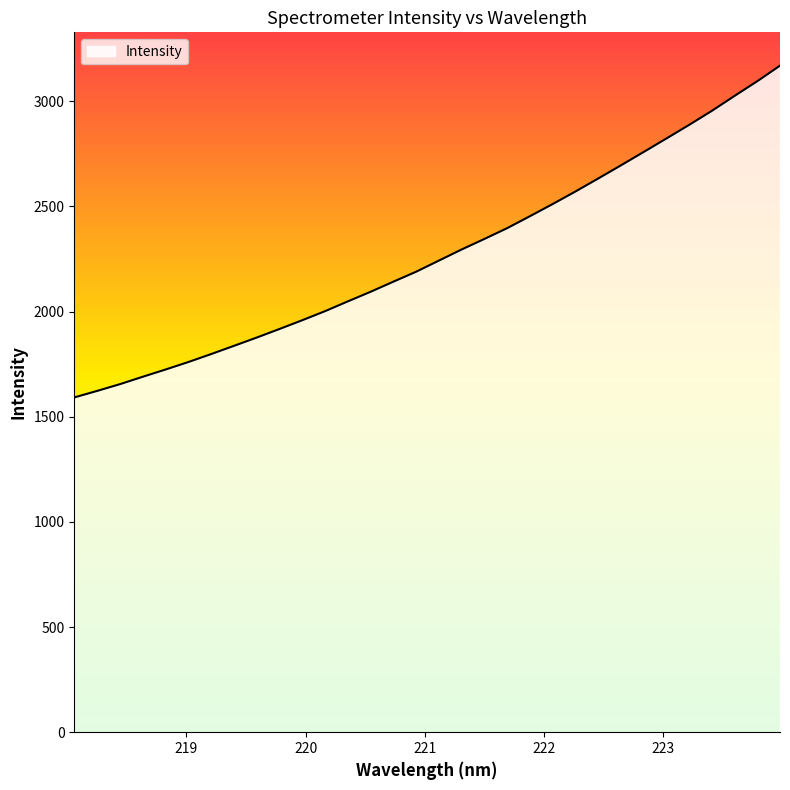

What is the smallest value displayed?

1591.9